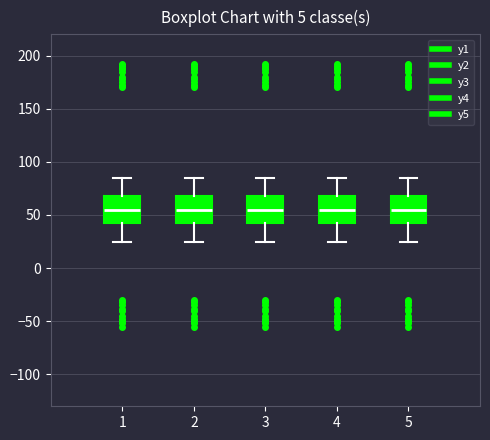

Reading left to right, transcribe this box plot: for each box, give where its median line is, the range the box spans, and where its two whiskers end, as read against the y-axis. The values are not printed on the chart, so give them approximately, as read against the axis.

1: median 55, box 40 to 70, whiskers 25 to 85
2: median 55, box 40 to 70, whiskers 25 to 85
3: median 55, box 40 to 70, whiskers 25 to 85
4: median 55, box 40 to 70, whiskers 25 to 85
5: median 55, box 40 to 70, whiskers 25 to 85